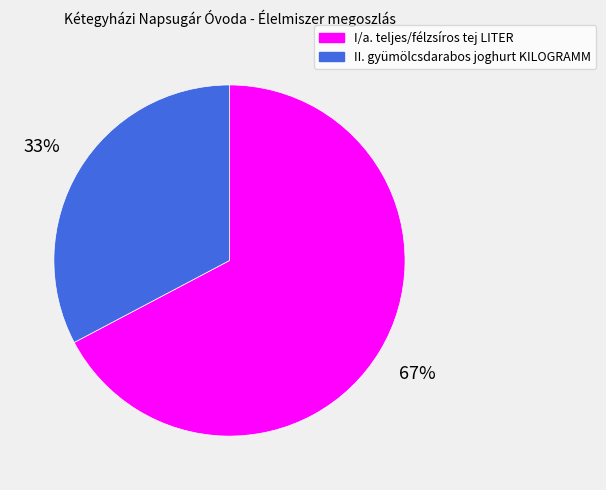

Between II. gyümölcsdarabos joghurt KILOGRAMM and I/a. teljes/félzsíros tej LITER, which is larger?

I/a. teljes/félzsíros tej LITER